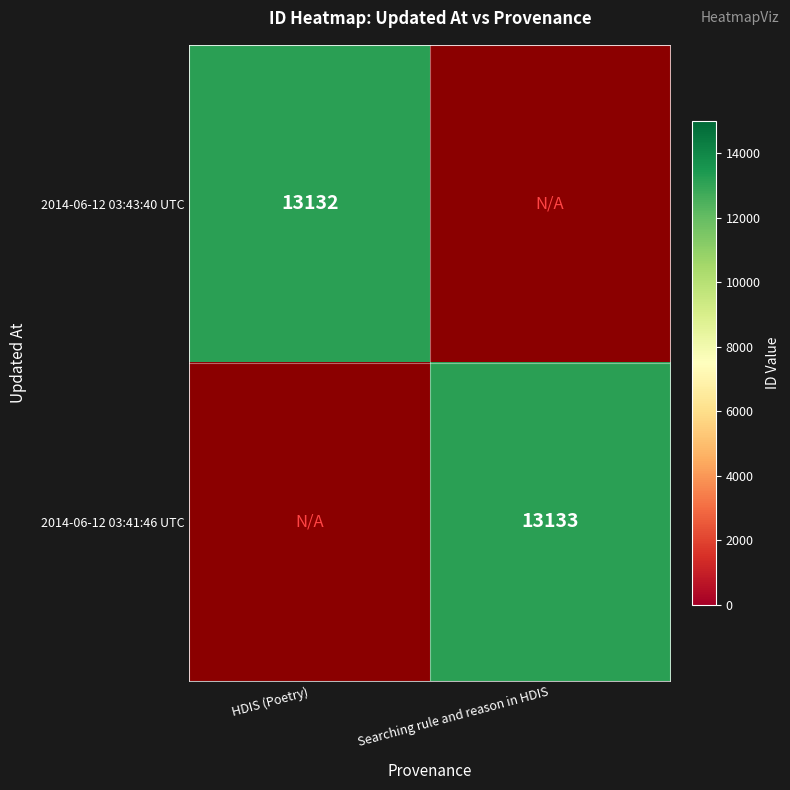

What is the approximate value of 2014-06-12 03:43:40 UTC at HDIS (Poetry)?

13132.0